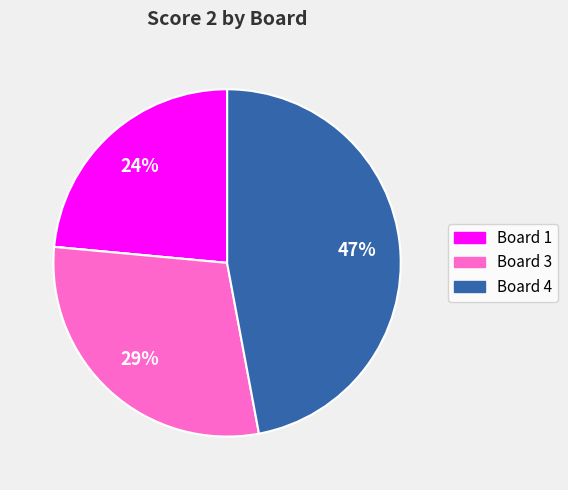

To the nearest percent, what is the difference between the largest and smallest slice percentages?

47%